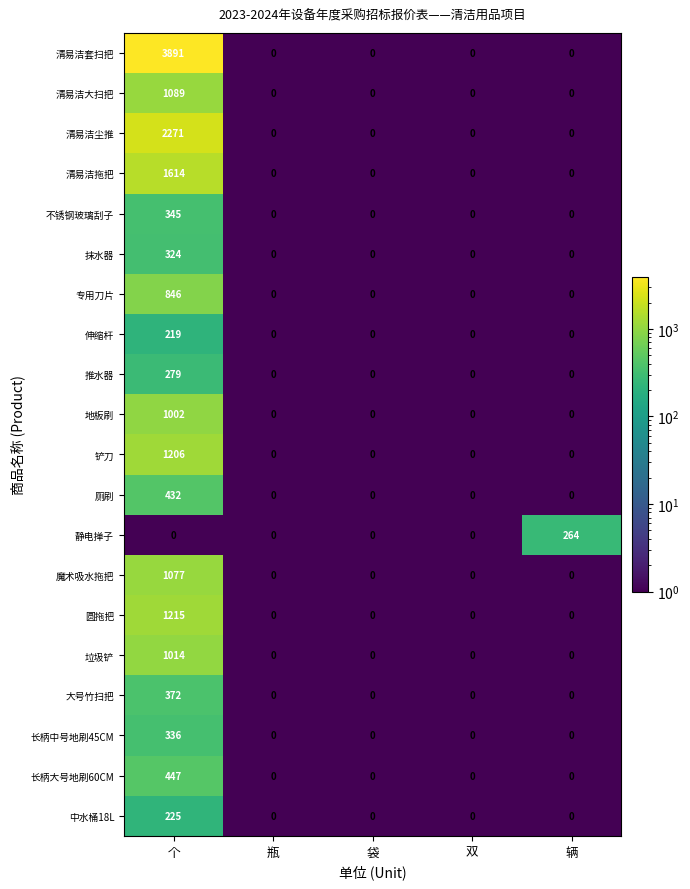

What is the difference between the 魔术吸水拖把 values at 袋 and 个?

1077